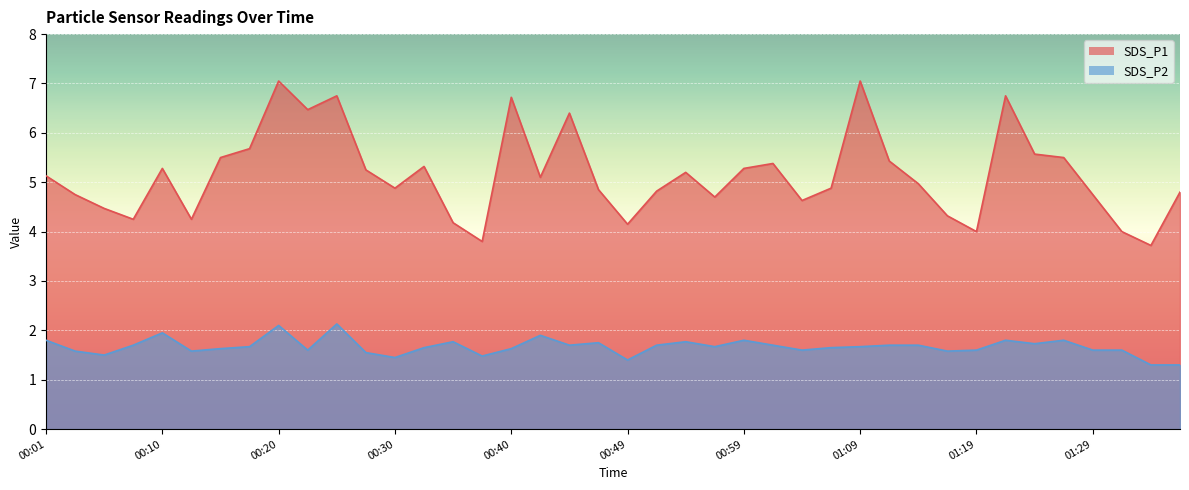

What is the sum of the SDS_P2 values at 00:15 and 00:28?

3.2